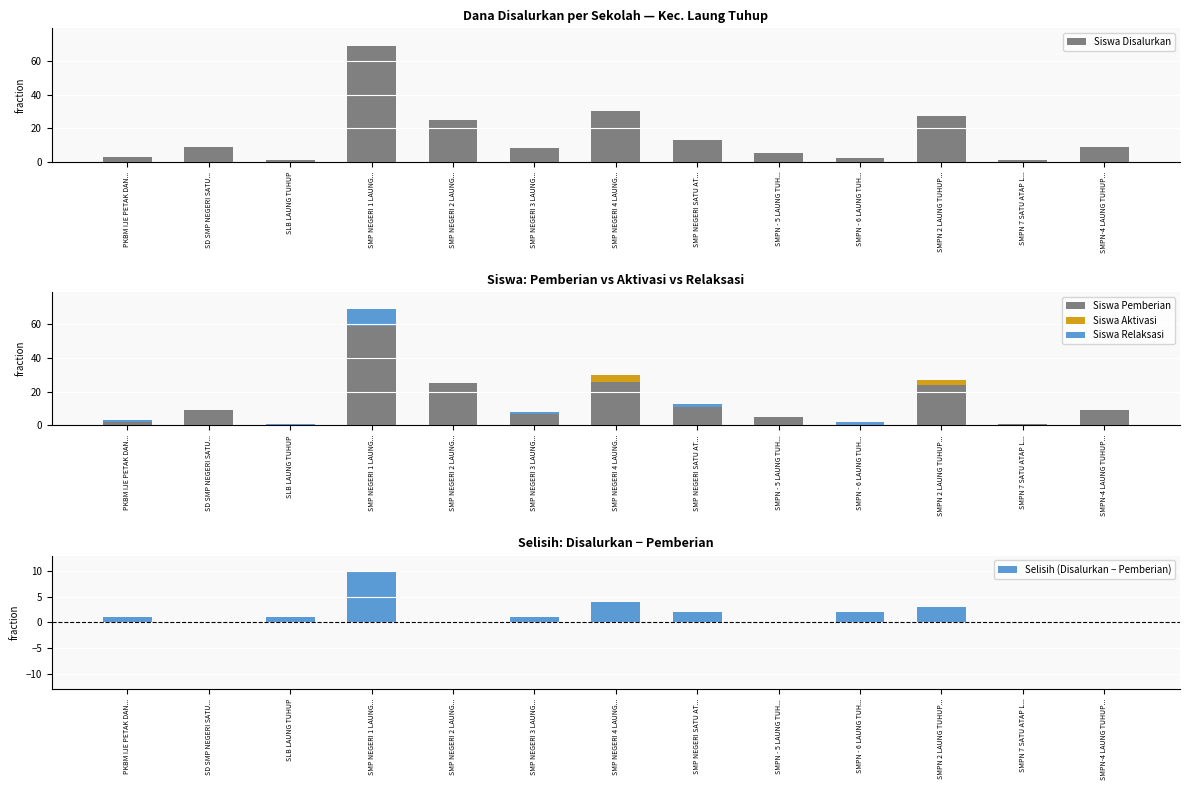

Rank the categories by Siswa Relaksasi value from highest to lowest.

SMP NEGERI 1 LAUNG..., SMP NEGERI SATU AT..., SMPN - 6 LAUNG TUH..., PKBM IJE PETAK DAN..., SLB LAUNG TUHUP, SMP NEGERI 3 LAUNG..., SD SMP NEGERI SATU..., SMP NEGERI 2 LAUNG..., SMP NEGERI 4 LAUNG..., SMPN - 5 LAUNG TUH..., SMPN 2 LAUNG TUHUP..., SMPN 7 SATU ATAP L..., SMPN-4 LAUNG TUHUP...